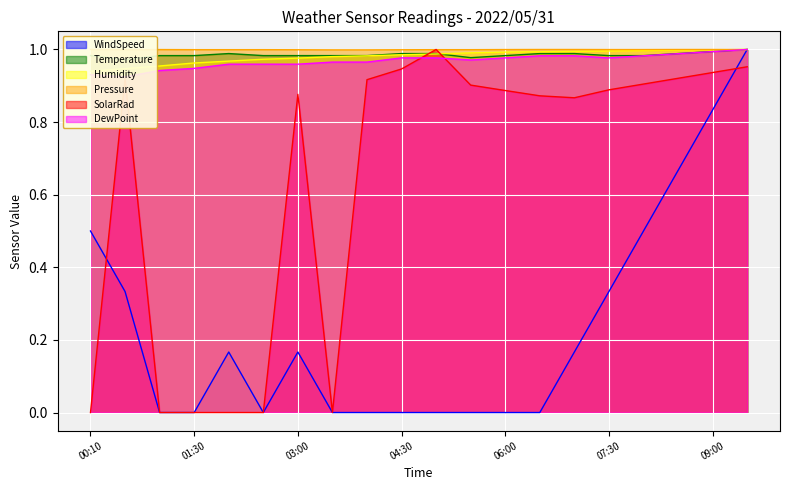

What is the label of the 17th point from the left?

08:00